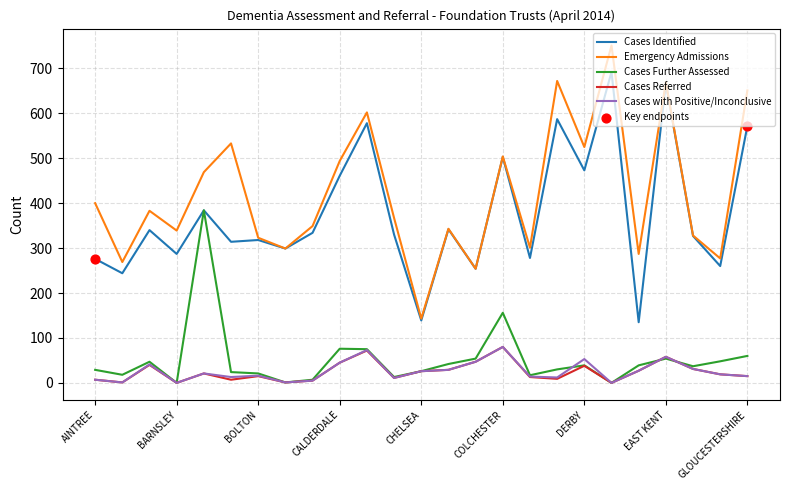

Which series has the largest total across all categories?

Emergency Admissions